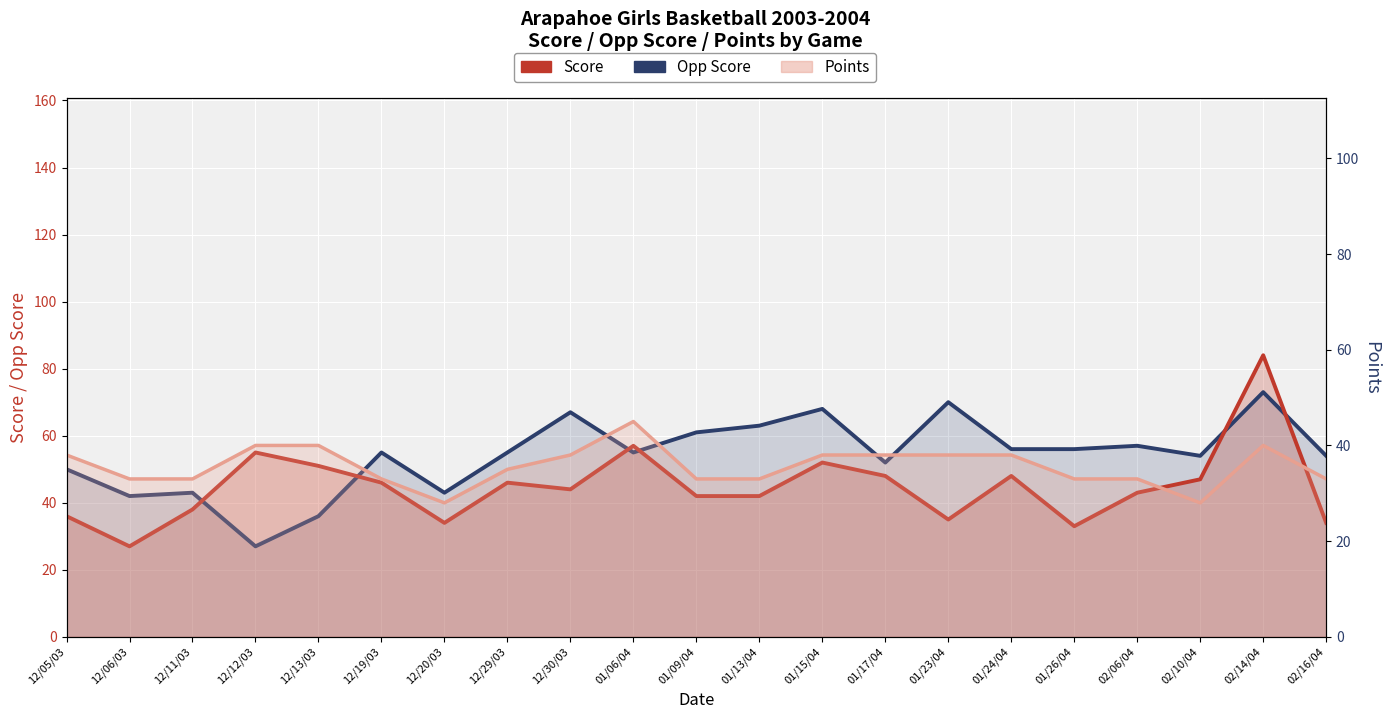

True or false: Score and Opp Score cross at least once.

True